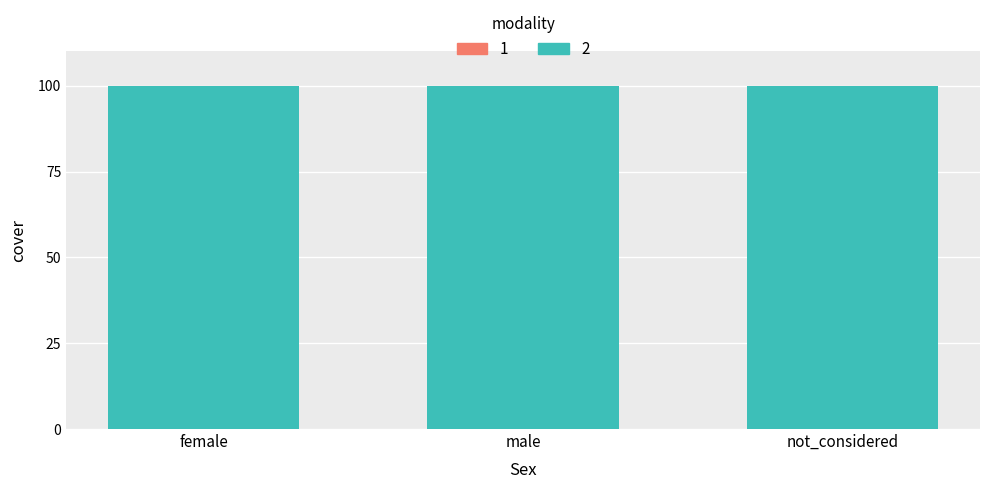

Are the bars grouped side by side (vs. stacked)?

No